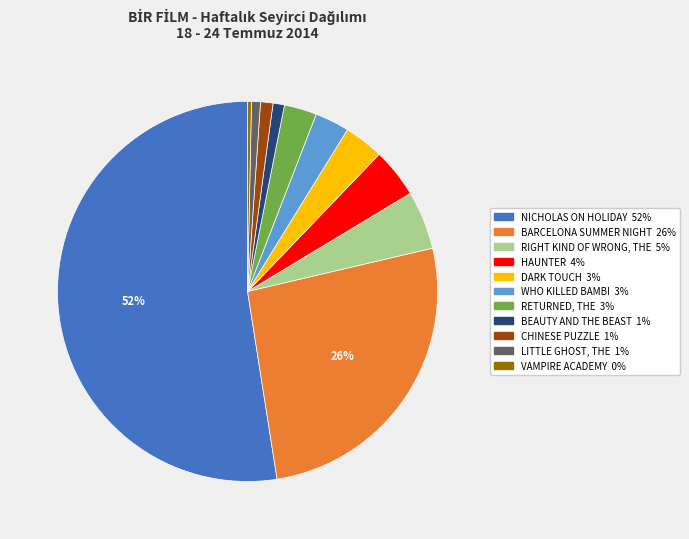

What is the largest slice in the pie chart?

NICHOLAS ON HOLIDAY